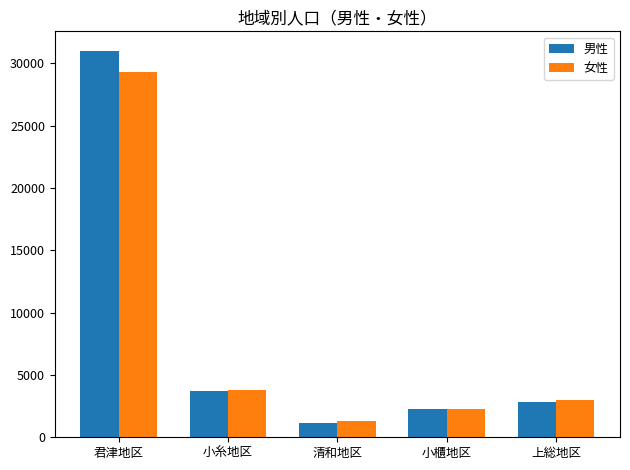

What are all the series names shown in the legend?

男性, 女性